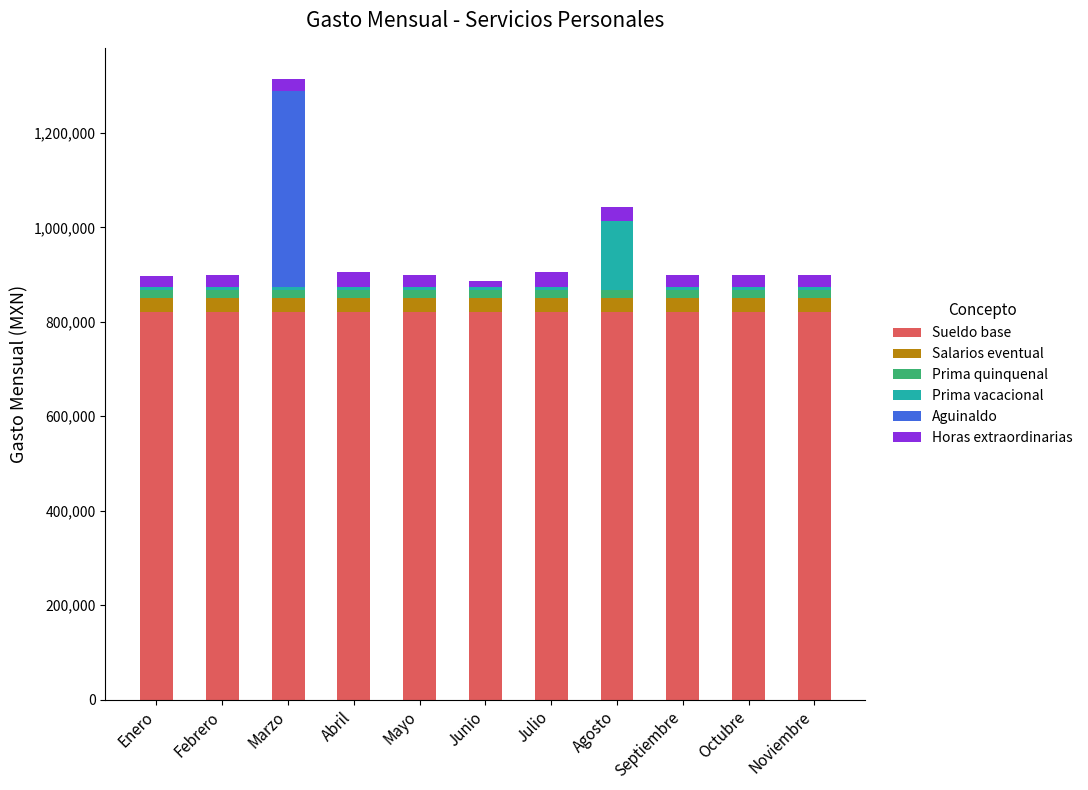

What is the sum of all Sueldo base values?

9020000